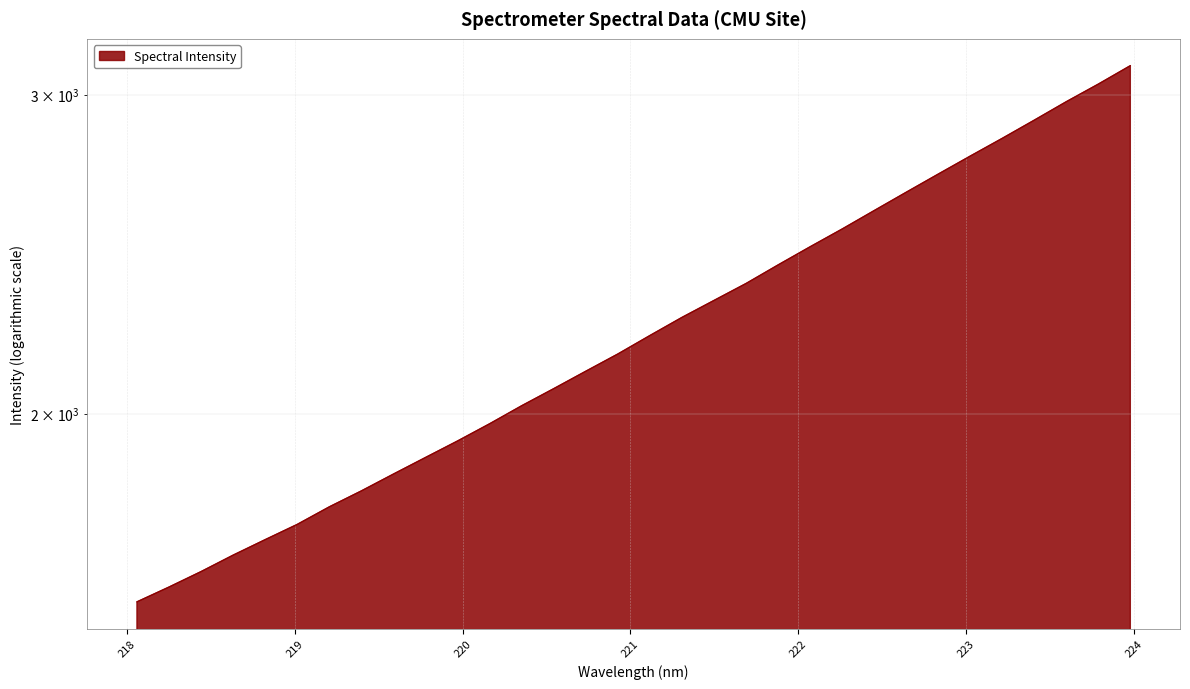

Between 221.8812 and 222.8355, which is larger?

222.8355